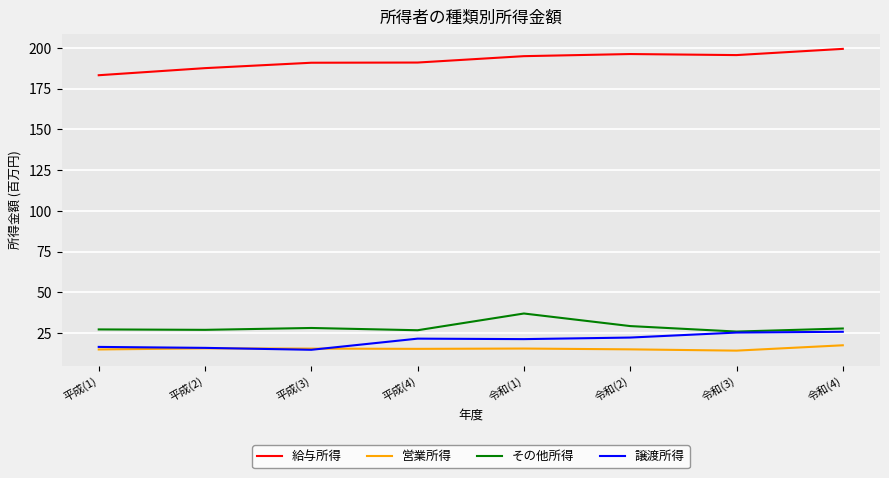

What position from the right is 平成(3)?

6